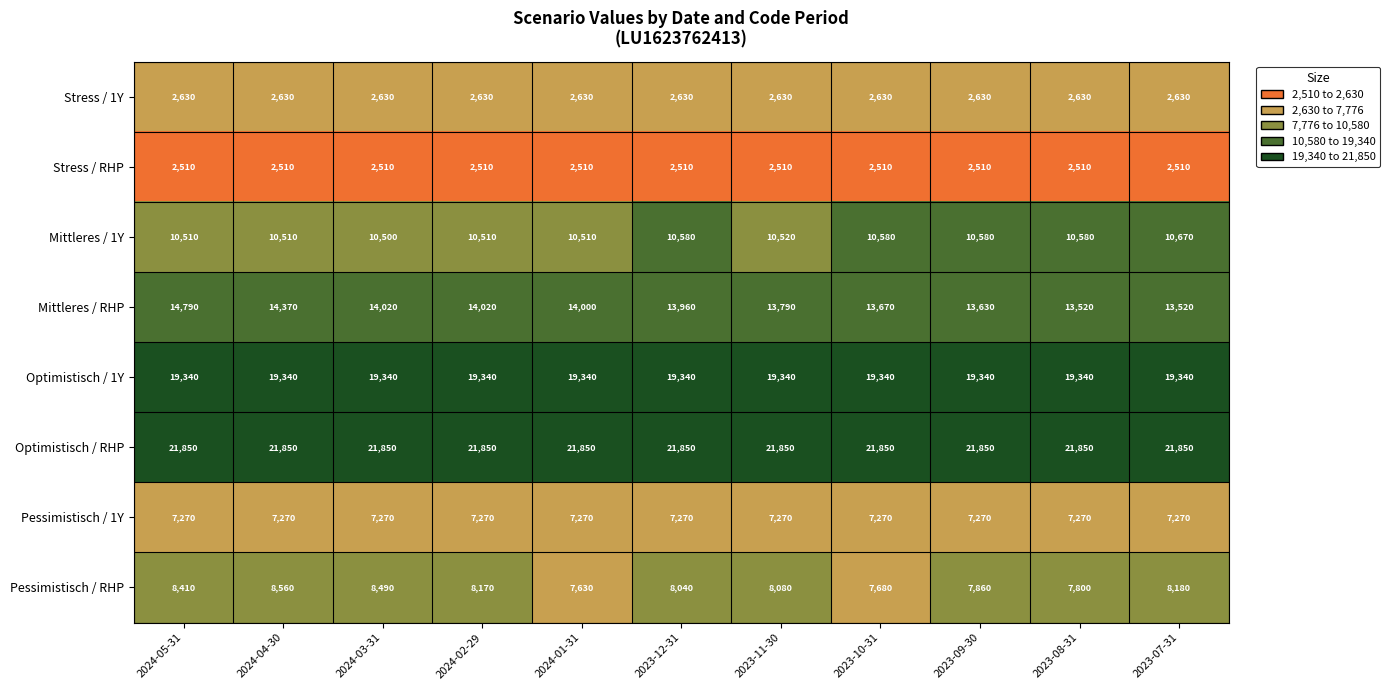

The Stress / RHP series shows 2510 at 2023-10-31. True or false?

True